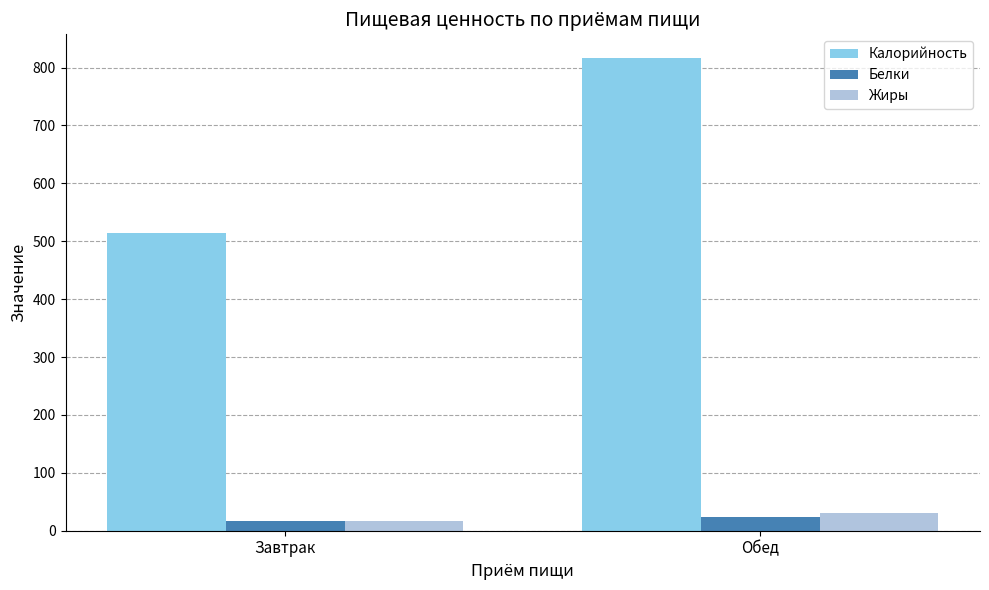

Reading right to left, list all the values displayed in this chart.

Калорийность: 816.5	514.6
Белки: 23.1	16.1
Жиры: 30.3	16.5